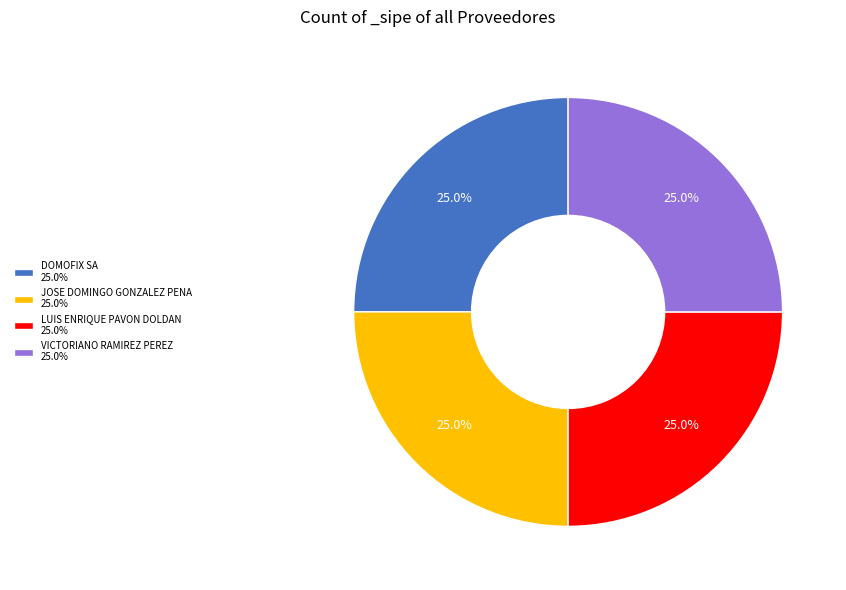

Is VICTORIANO RAMIREZ PEREZ 25.0% the majority of the pie?

No